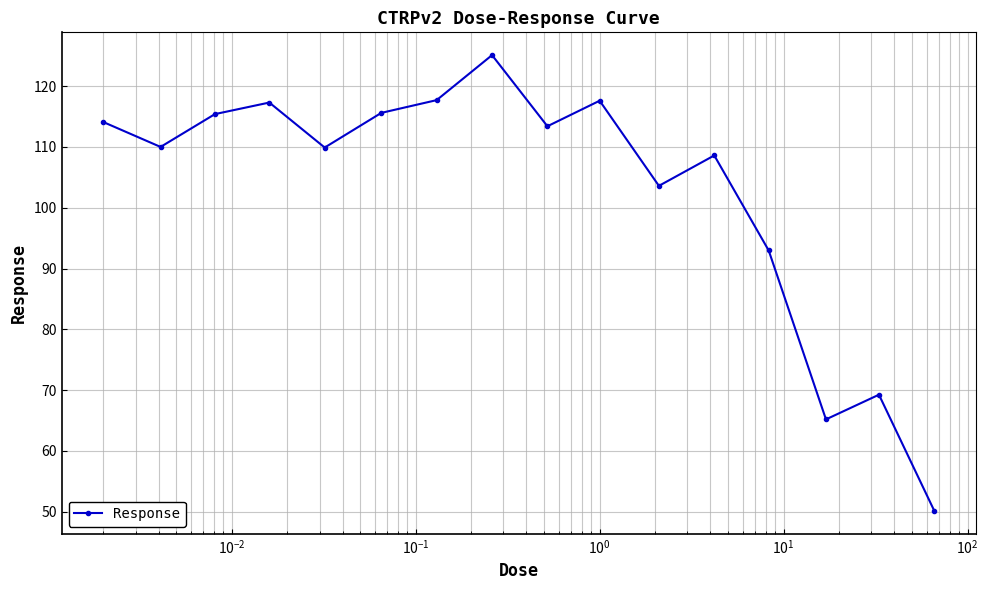

What is the value of the 1st point from the left?

114.1